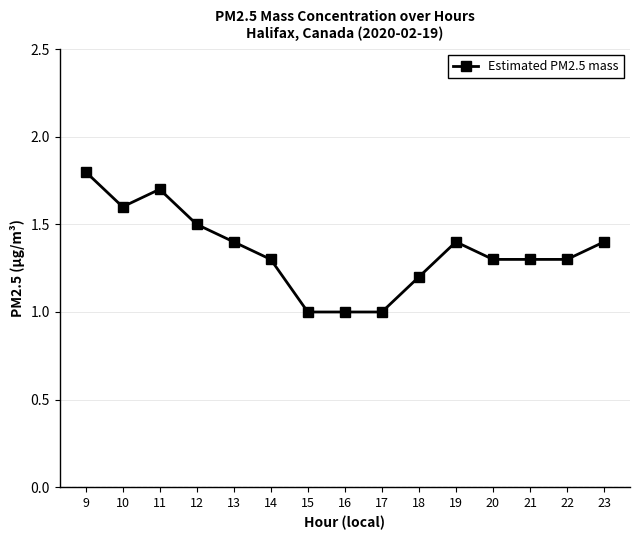

Is this an area chart (filled region under the line)?

No